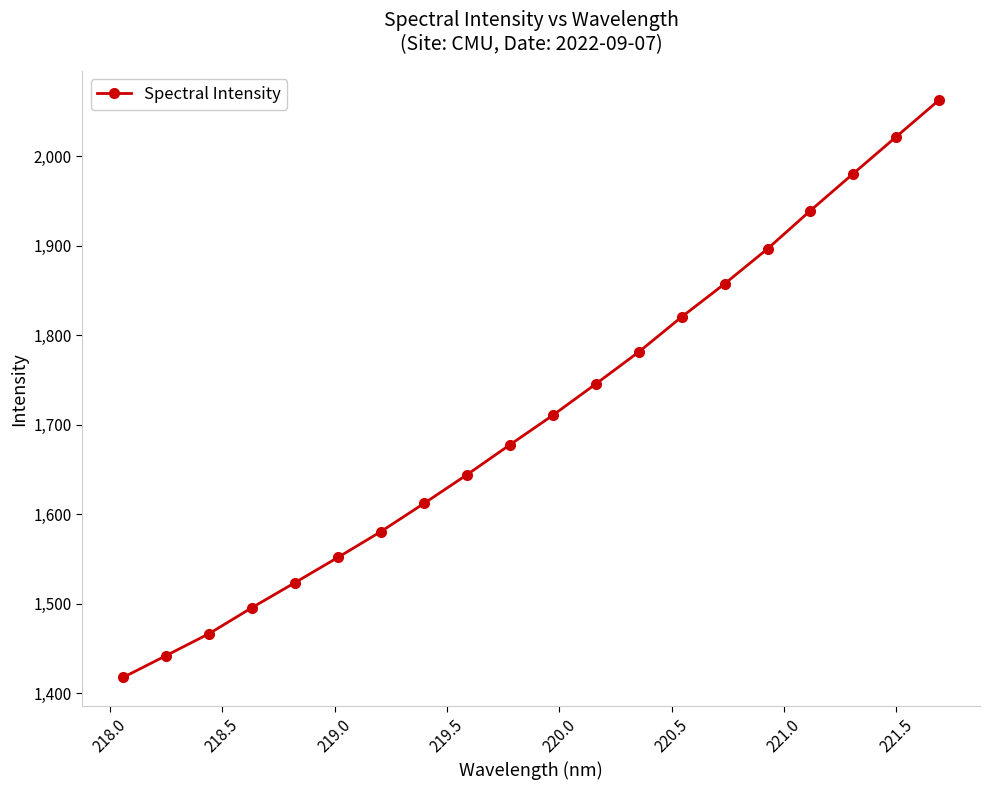

What is the sum of all values?

34231.1